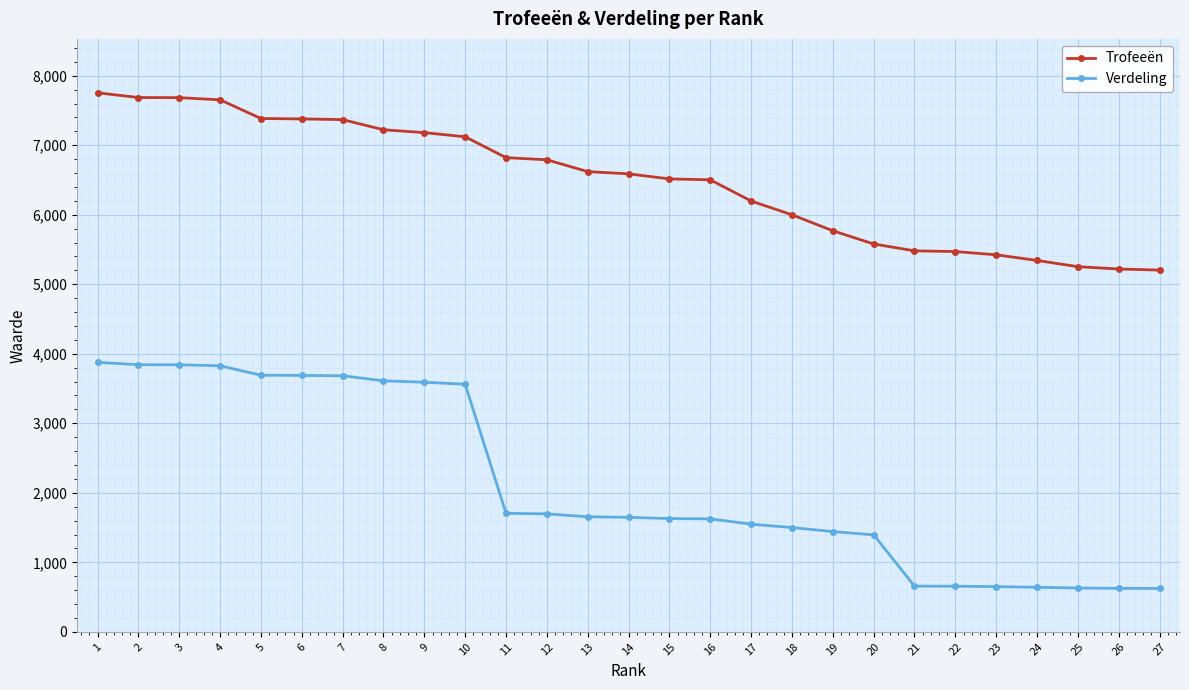

True or false: Verdeling and Trofeeën intersect in this chart.

False